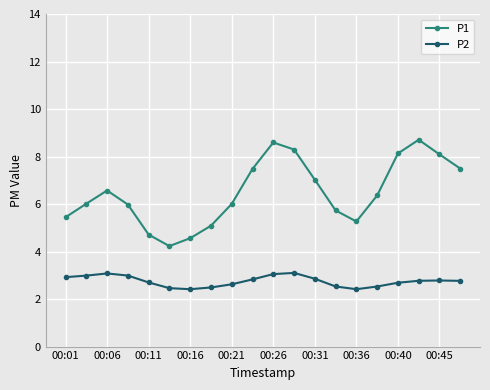

Does the chart display data point markers on the line(s)?

Yes